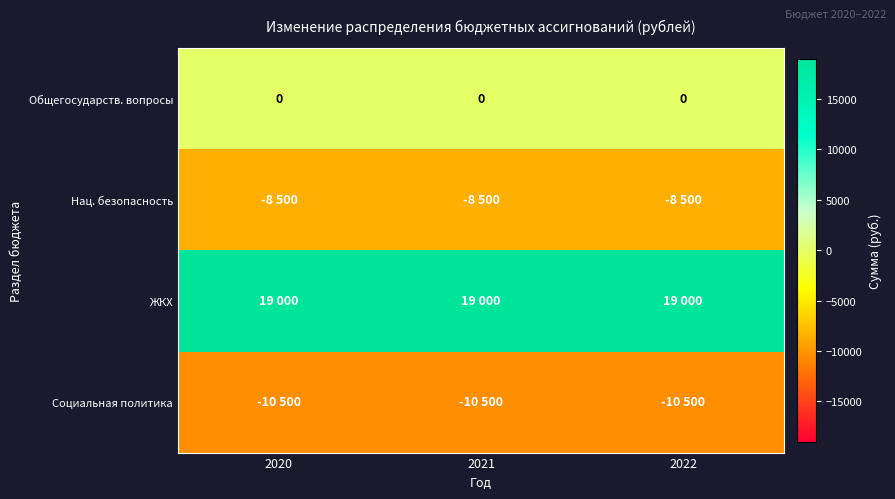

At how many categories does at least one series exceed -5766?

3